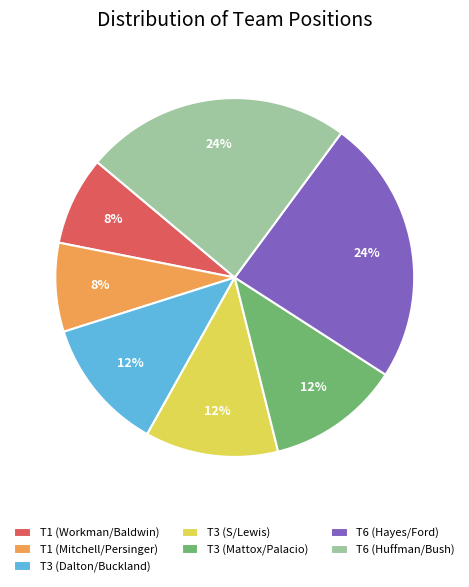

To the nearest percent, what is the difference between the T1 (Workman/Baldwin) and T3 (S/Lewis) slice percentages?

4%